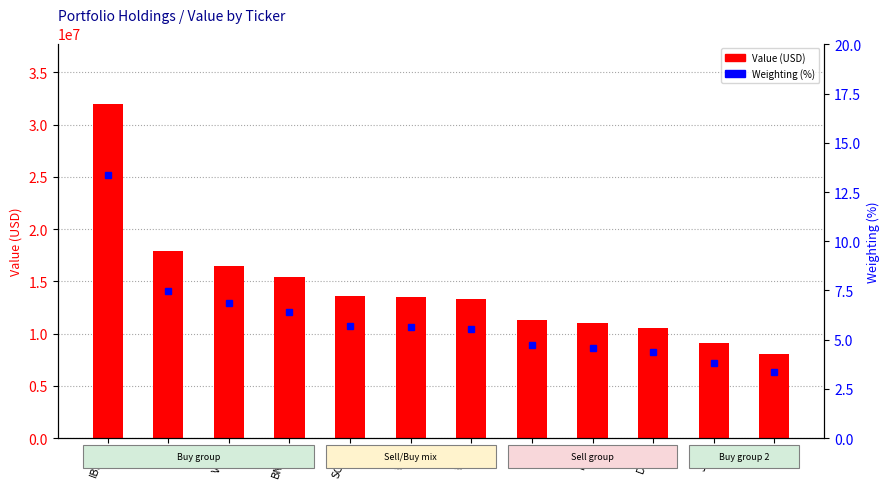

The value of Weighting (%) at BNDX is 6.4. True or false?

True